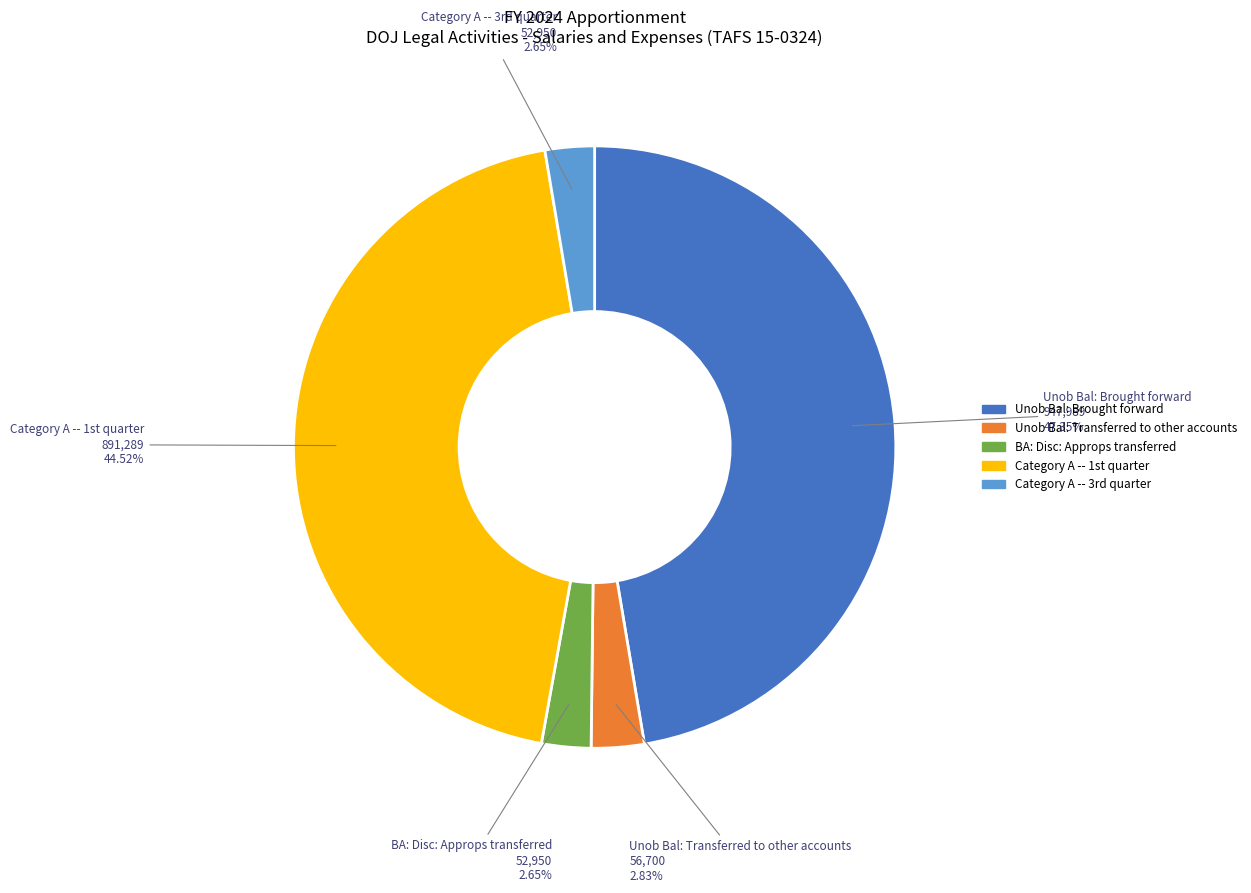

Is there any slice that represents more than half of the pie?

No